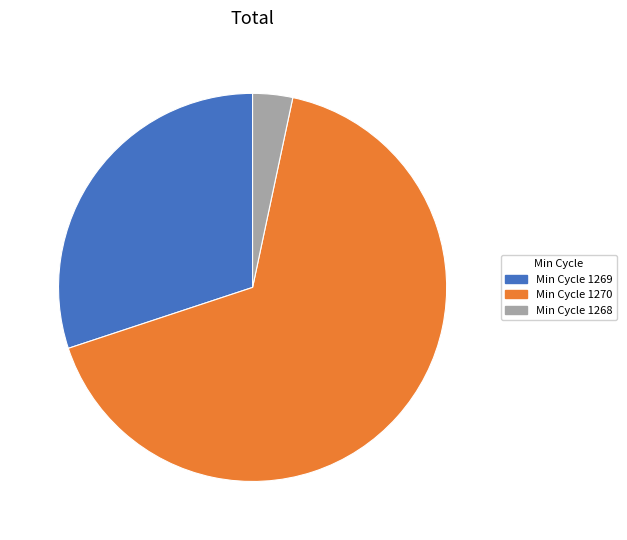

Approximately how many times larger is the value at Min Cycle 1270 compared to Min Cycle 1268?

20.0